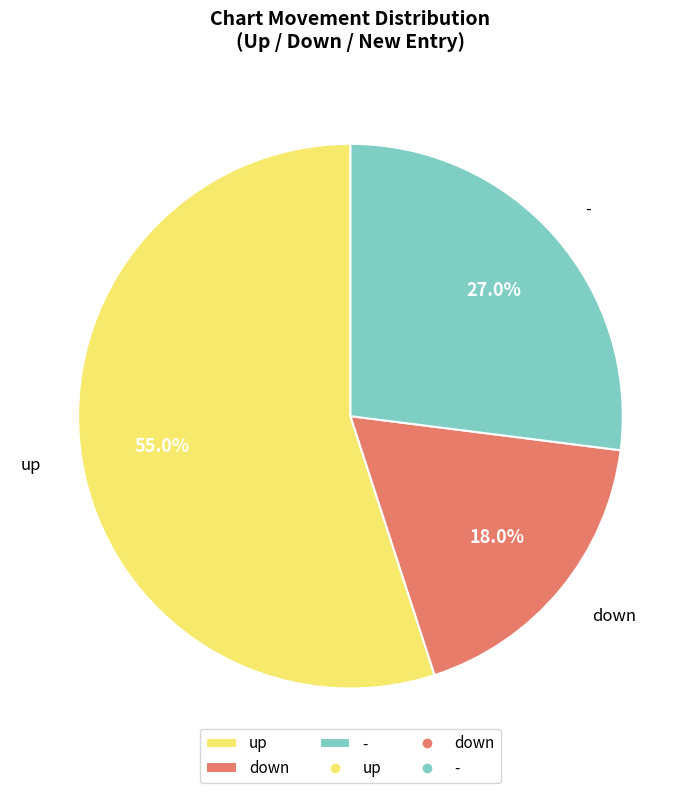

Rank the categories by value from lowest to highest.

down, -, up